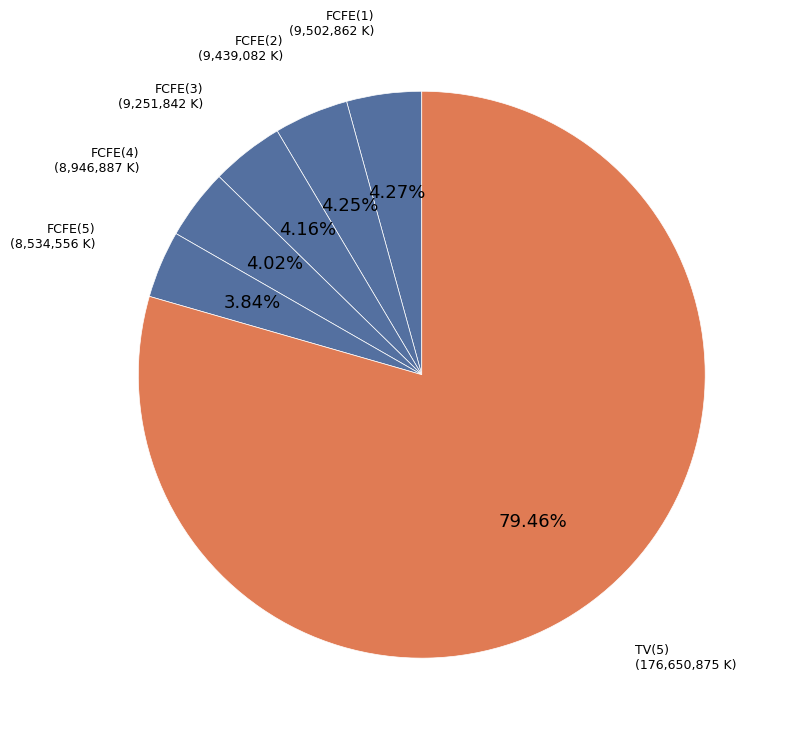

What percentage is the FCFE(4) slice, to the nearest percent?

4%